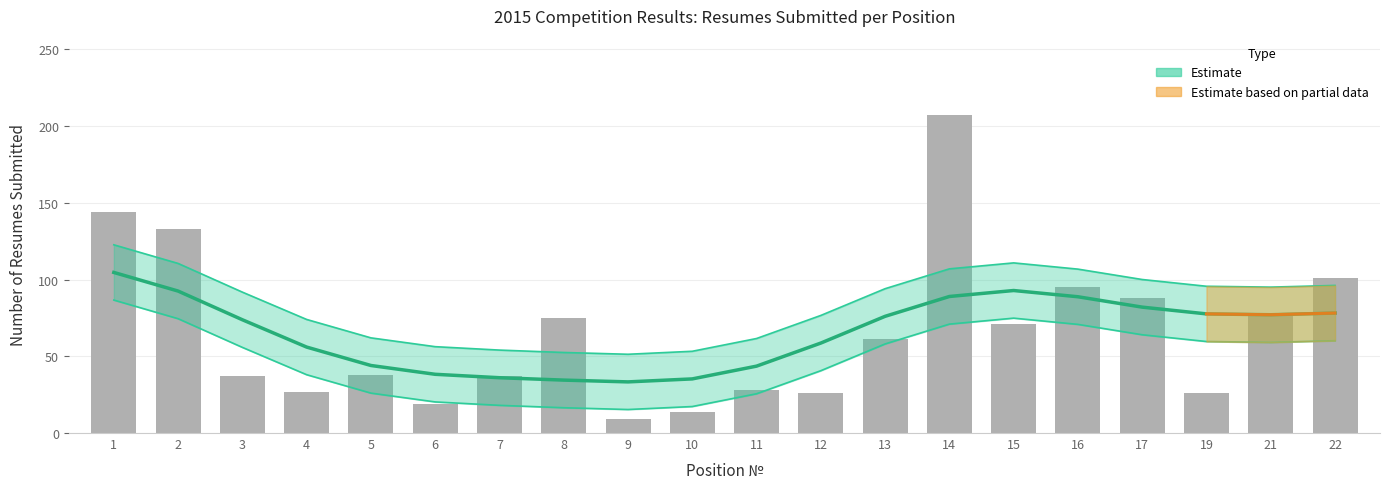

Which has a higher value, 16 or 3?

16